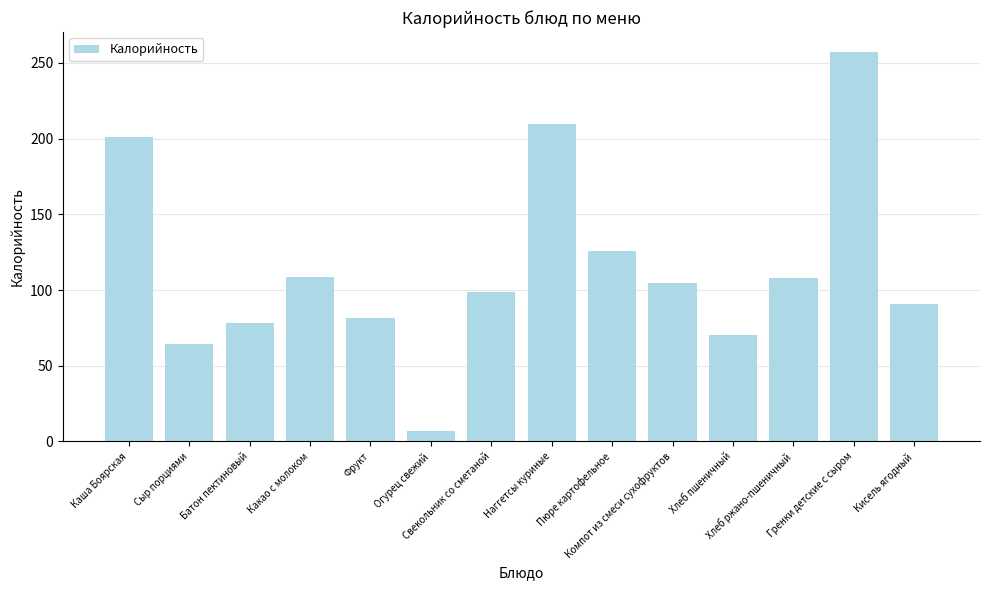

What is the label of the 4th bar from the right?

Хлеб пшеничный